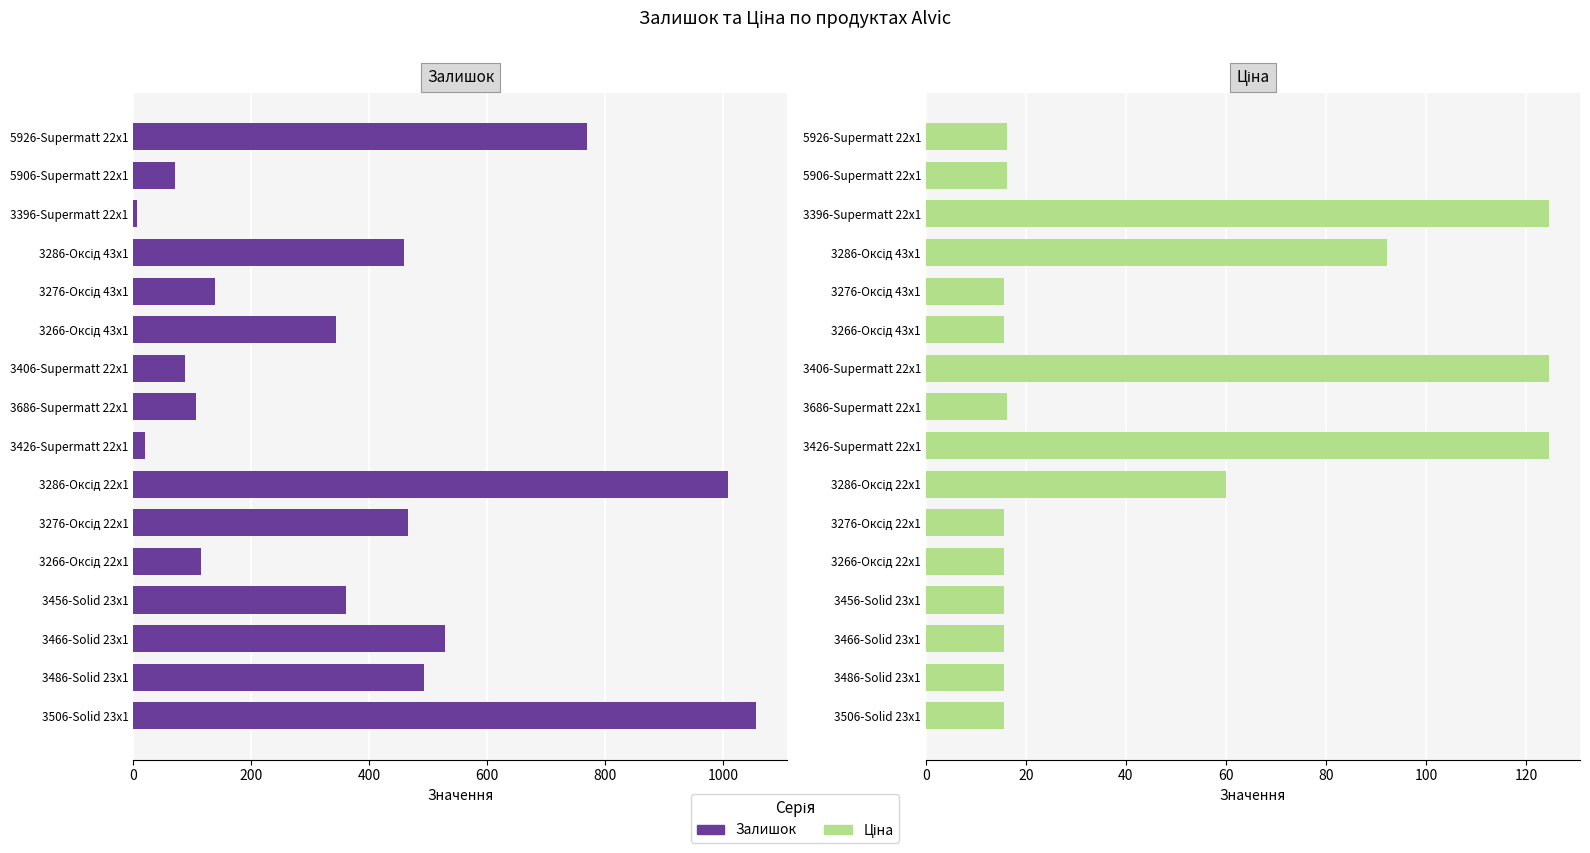

Rank the series by their maximum value, from highest to lowest.

Залишок, Ціна